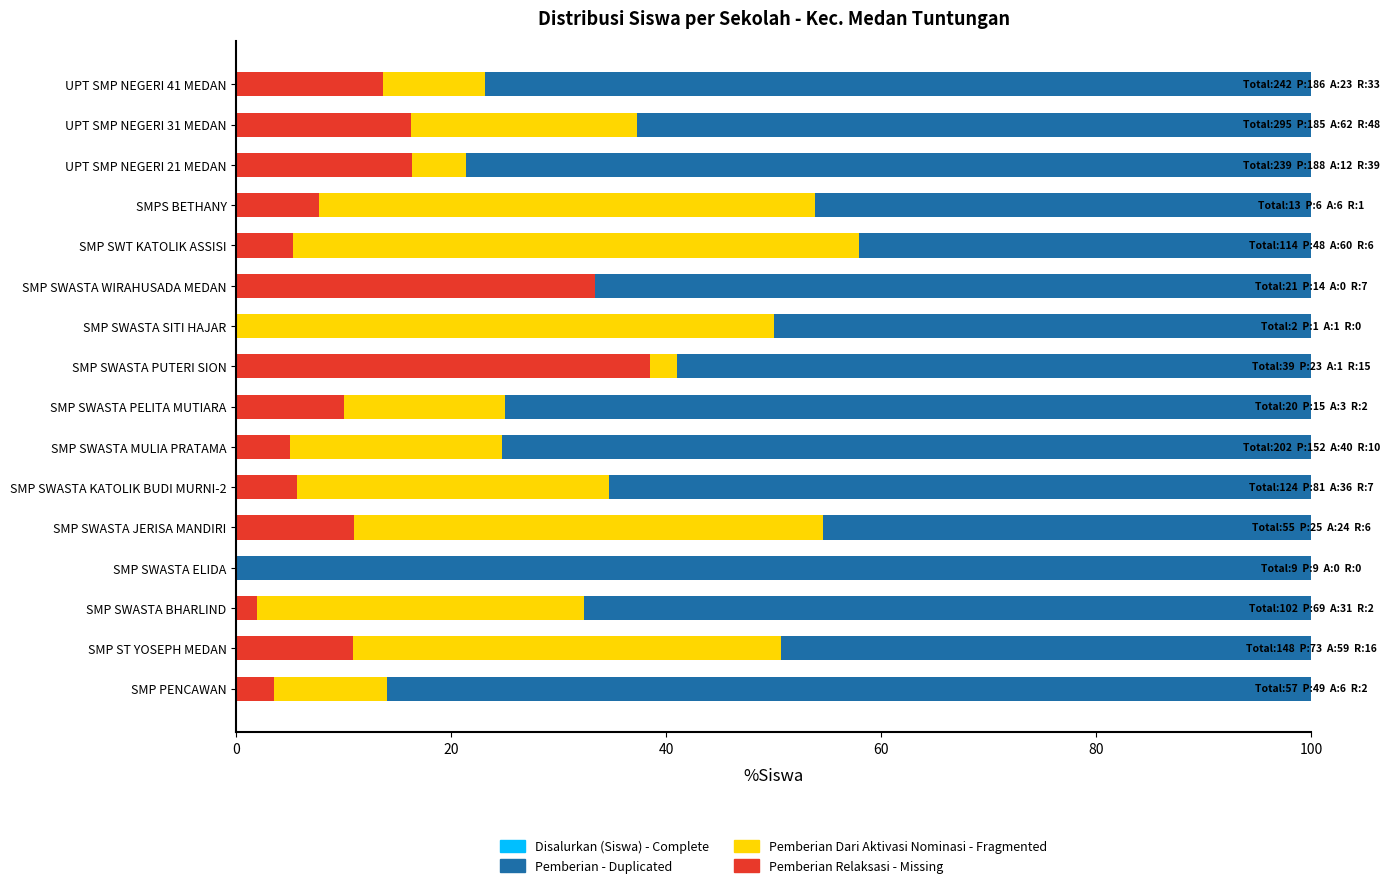

What is the total value across all series at UPT SMP NEGERI 21 MEDAN?

100.0